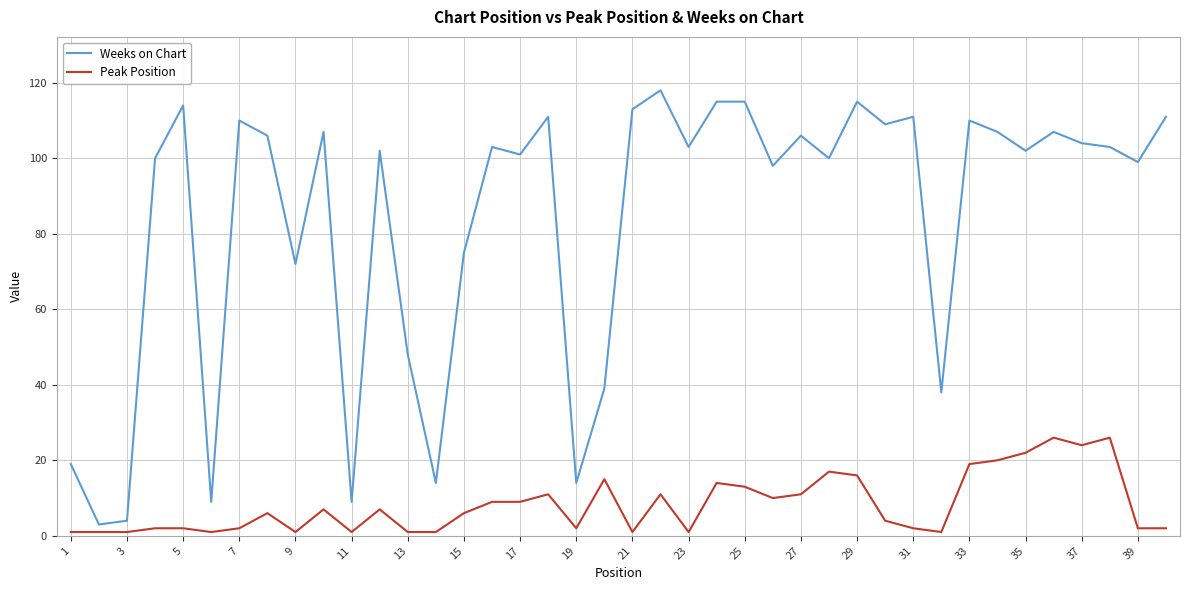

What is the minimum value for Weeks on Chart?

3